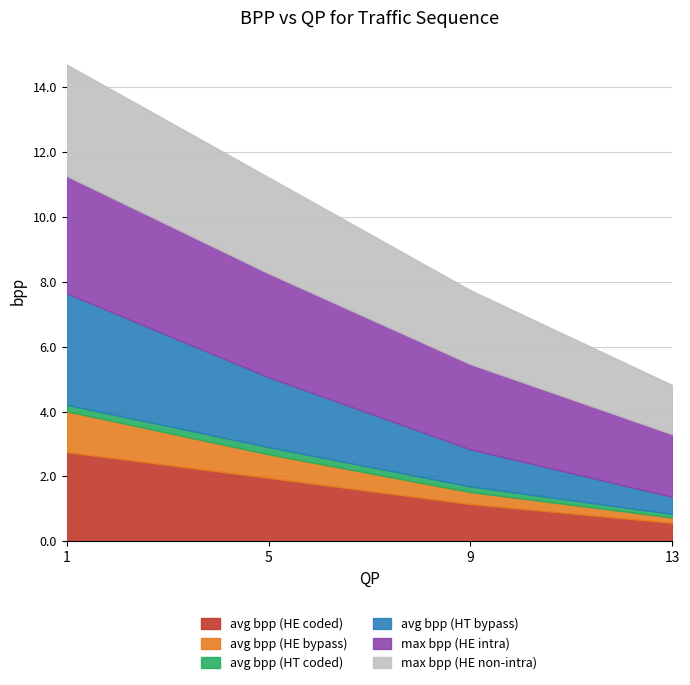

Reading left to right, extract all data points from this chart.

avg bpp (HE coded): 2.7	2.0	1.1	0.6
avg bpp (HE bypass): 1.3	0.7	0.4	0.2
avg bpp (HT coded): 0.2	0.2	0.2	0.1
avg bpp (HT bypass): 3.4	2.2	1.1	0.5
max bpp (HE intra): 3.6	3.2	2.6	1.9
max bpp (HE non-intra): 3.4	3.0	2.3	1.5